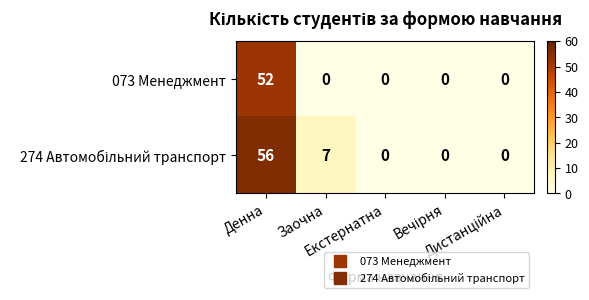

What is the difference between the maximum and second lowest values in the 073 Менеджмент series?

52